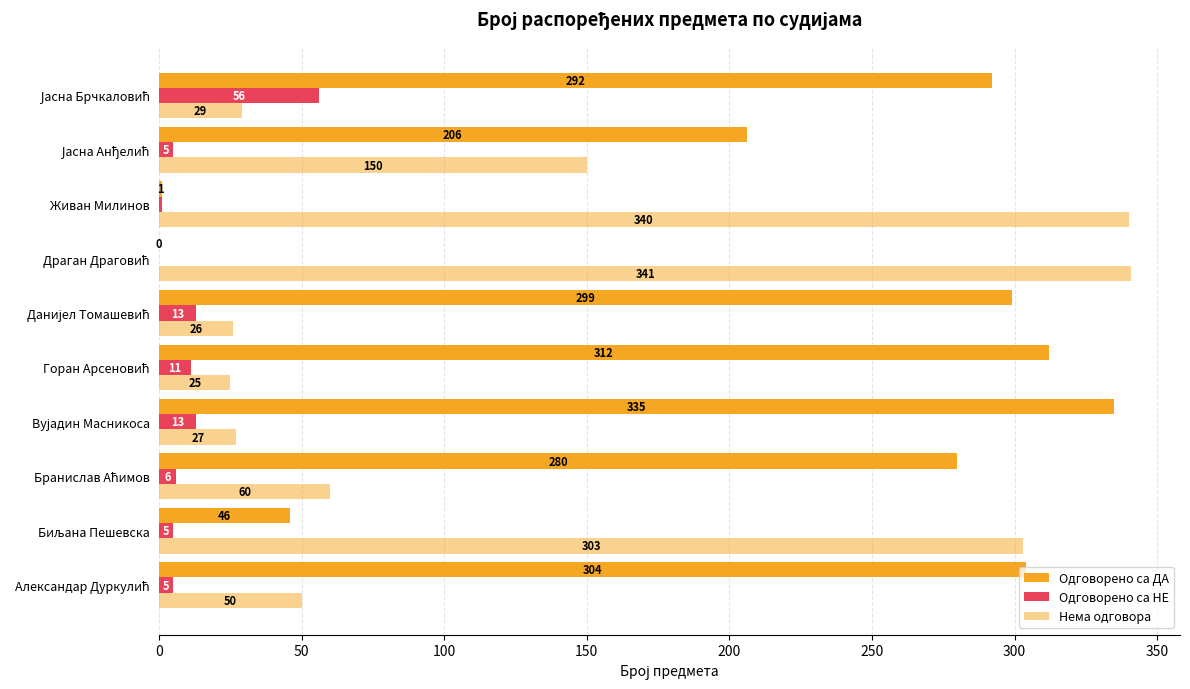

How many distinct data groups are displayed?

3